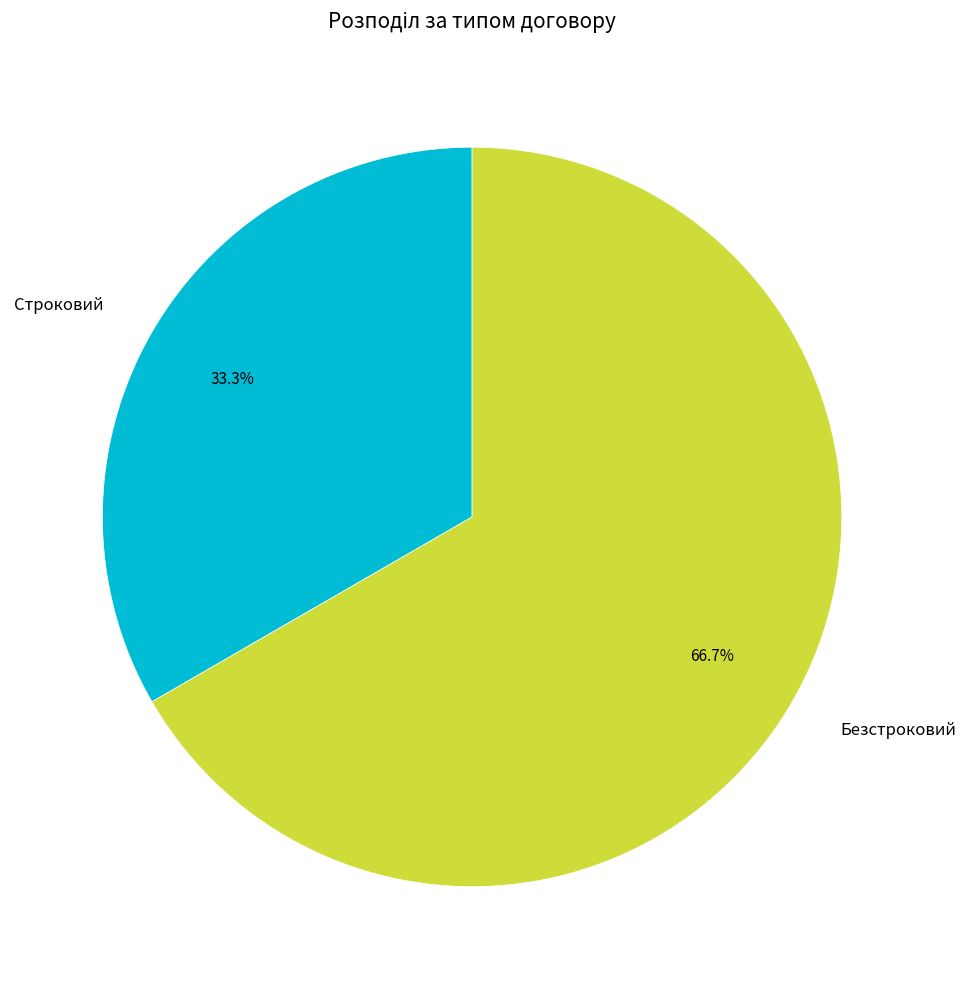

What percentage is the Безстроковий slice, to the nearest percent?

67%